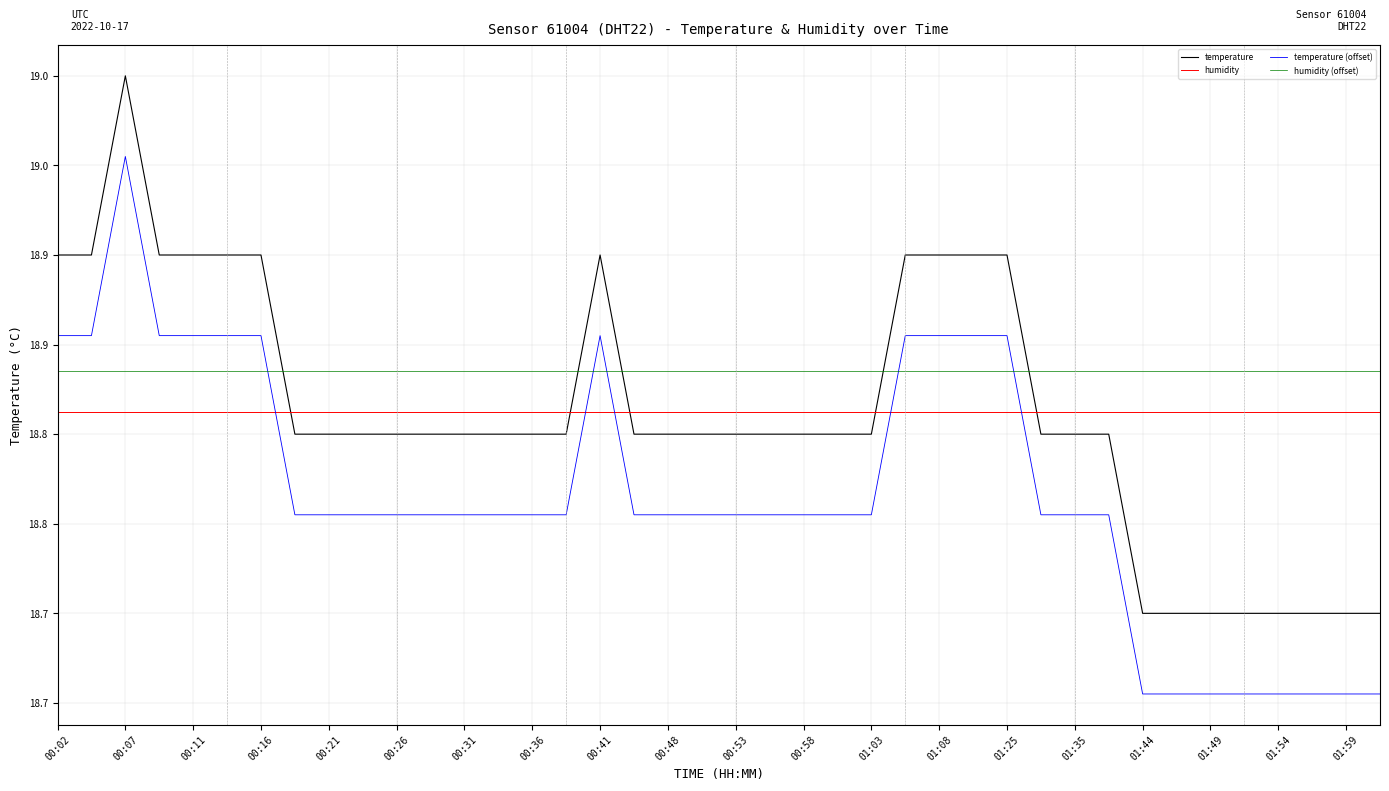

What is the smallest value displayed?

18.7